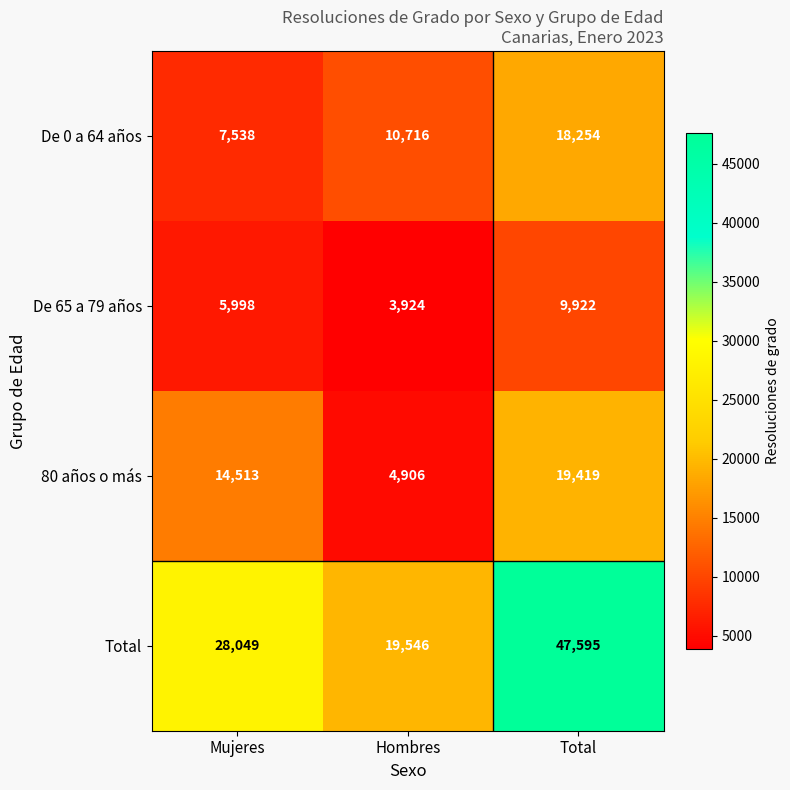

Reading left to right, extract all data points from this chart.

De 0 a 64 años: Mujeres=7538	Hombres=10716	Total=18254
De 65 a 79 años: Mujeres=5998	Hombres=3924	Total=9922
80 años o más: Mujeres=14513	Hombres=4906	Total=19419
Total: Mujeres=28049	Hombres=19546	Total=47595